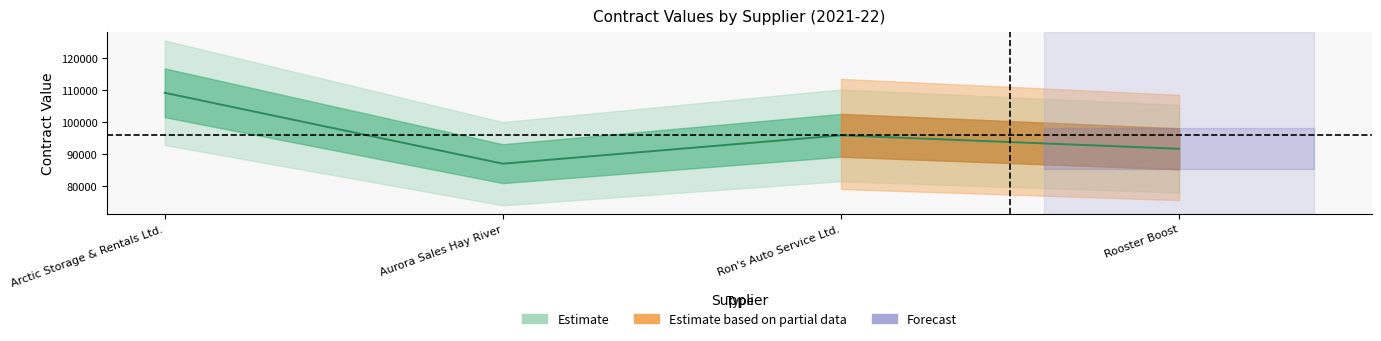

Is it true that current_value equals 86962.1 at Aurora Sales Hay River?

True